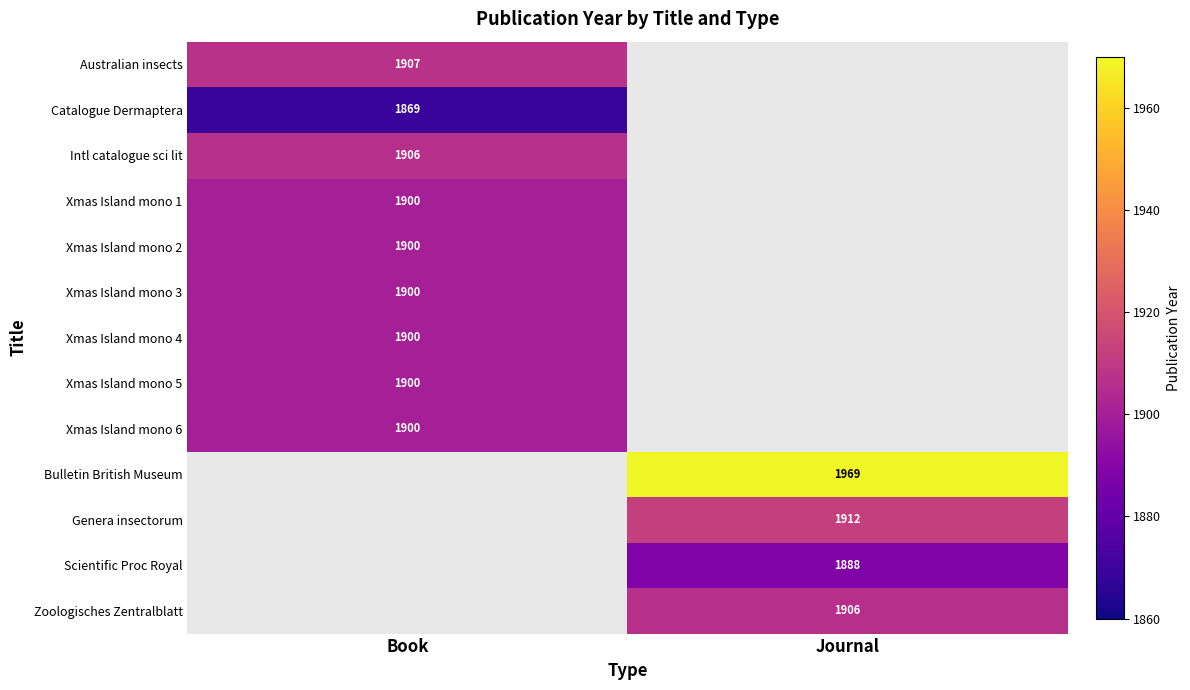

True or false: Xmas Island mono 6 has a value of 923 at Book.

False